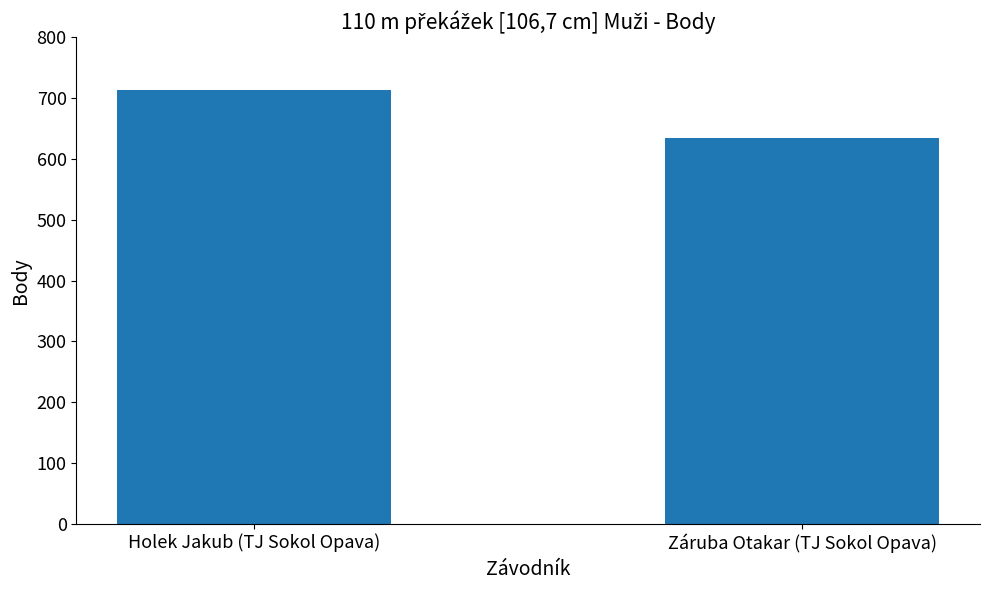

How many values are below 713?

1